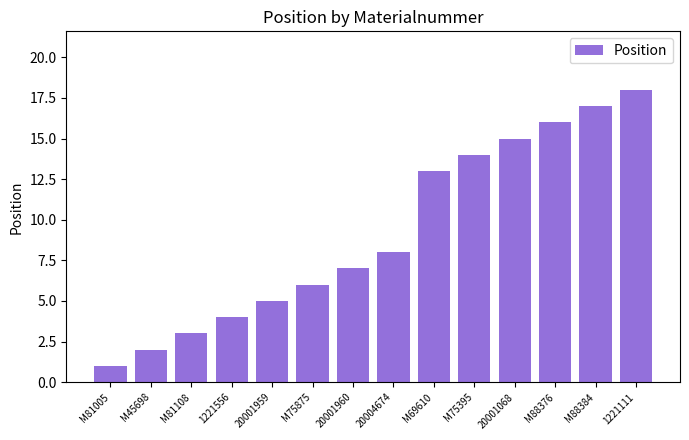

Reading left to right, extract all data points from this chart.

1	2	3	4	5	6	7	8	13	14	15	16	17	18